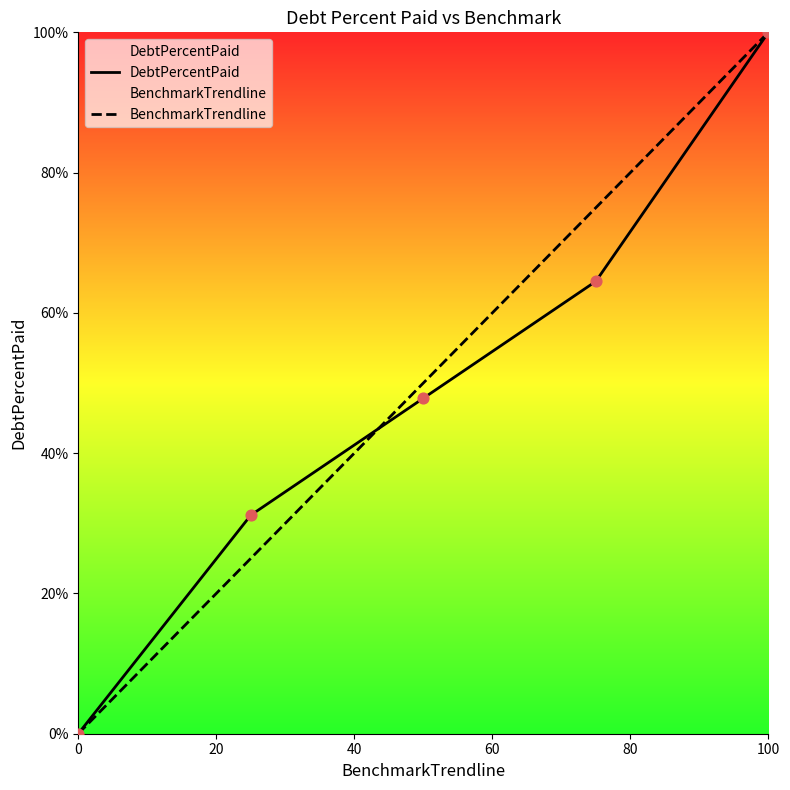

At which category is the sum across all series the highest?

100